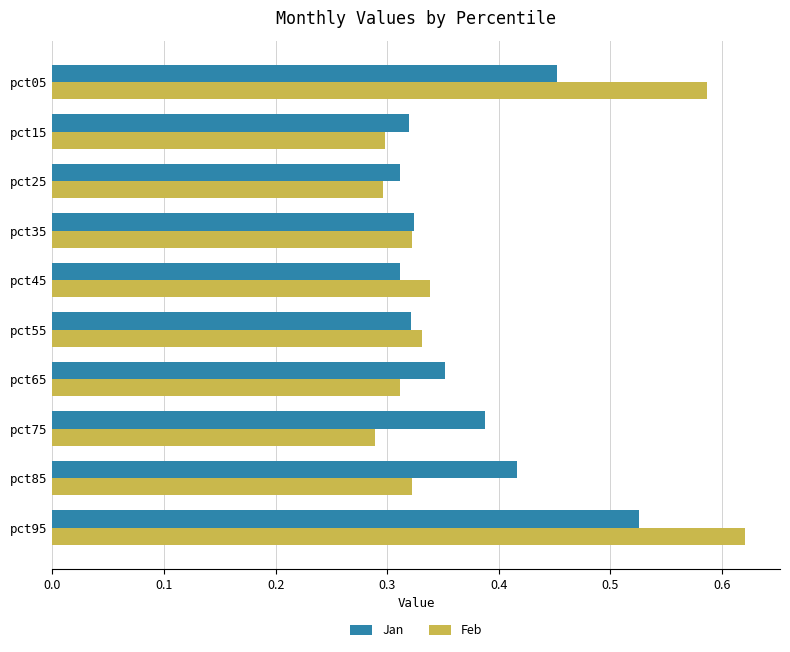

Is it true that Feb equals 0.9 at pct95?

False